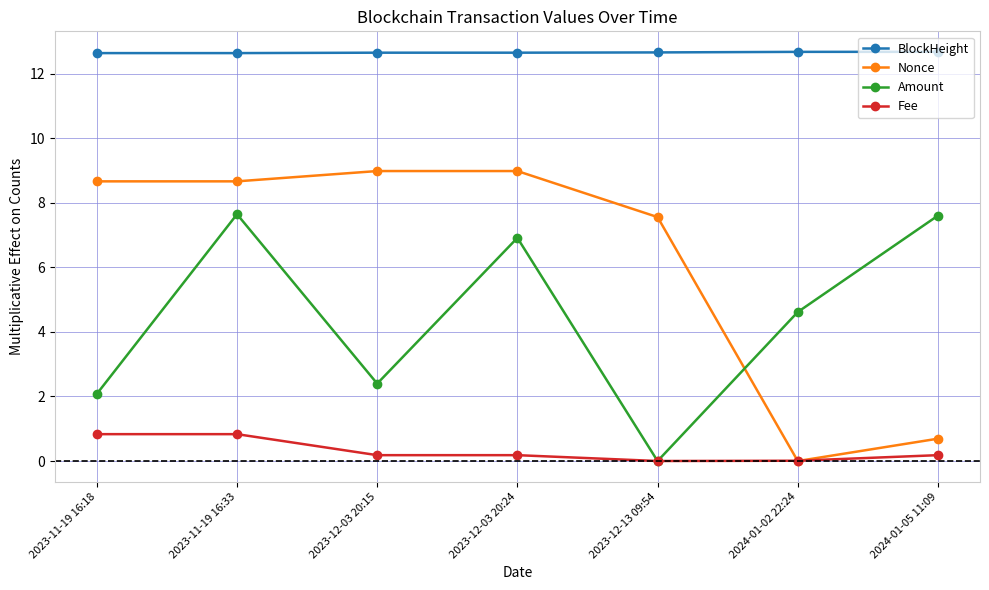

Which series changed the most between 2023-11-19 16:33 and 2024-01-02 22:24?

Nonce